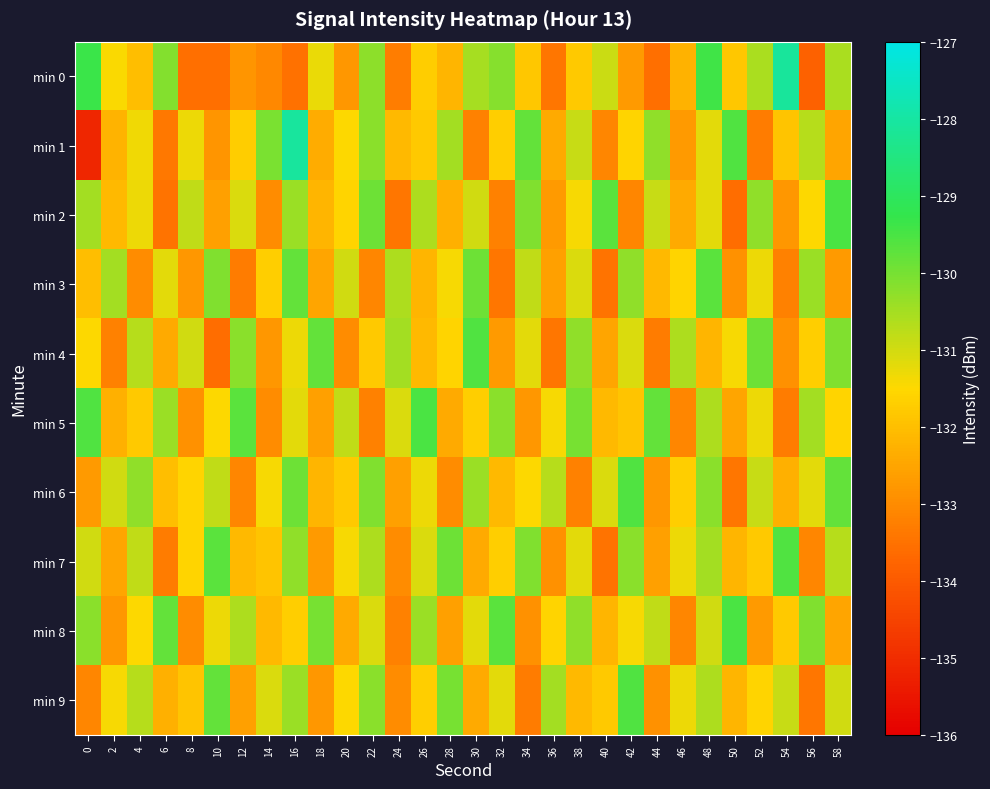

Rank the series at 4 from highest to lowest value.

min 6, min 4, min 9, min 7, min 2, min 1, min 8, min 5, min 0, min 3